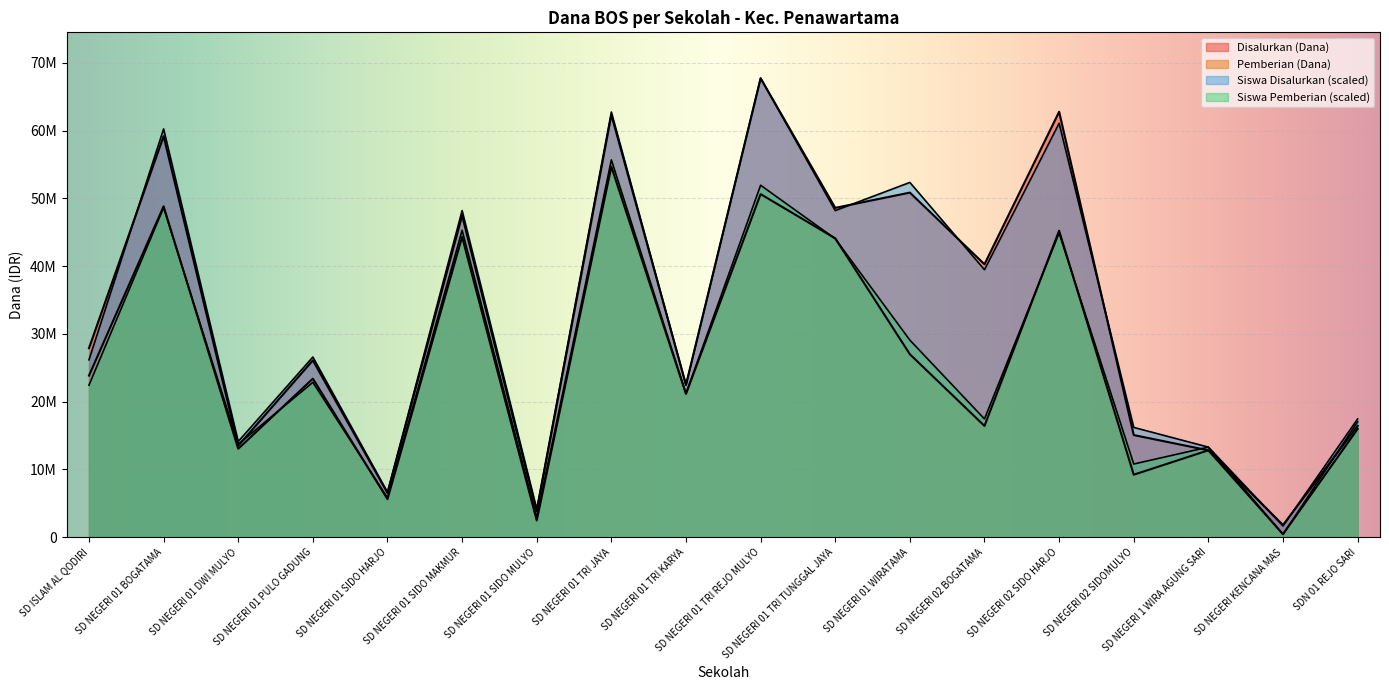

Which series has the widest spread of values?

Siswa Disalurkan